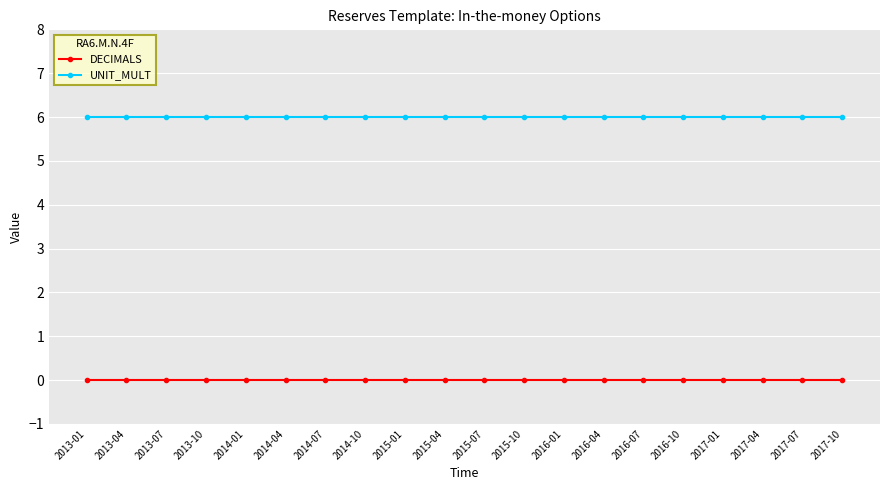

What is the sum of all UNIT_MULT values?

120